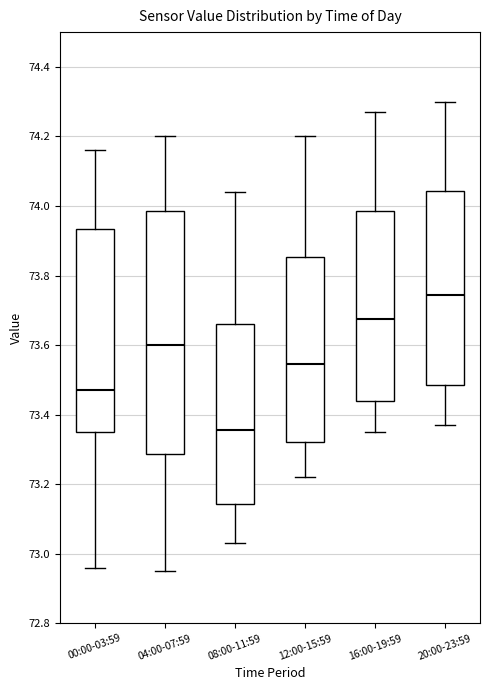

Which box has the lowest median line?

08:00-11:59